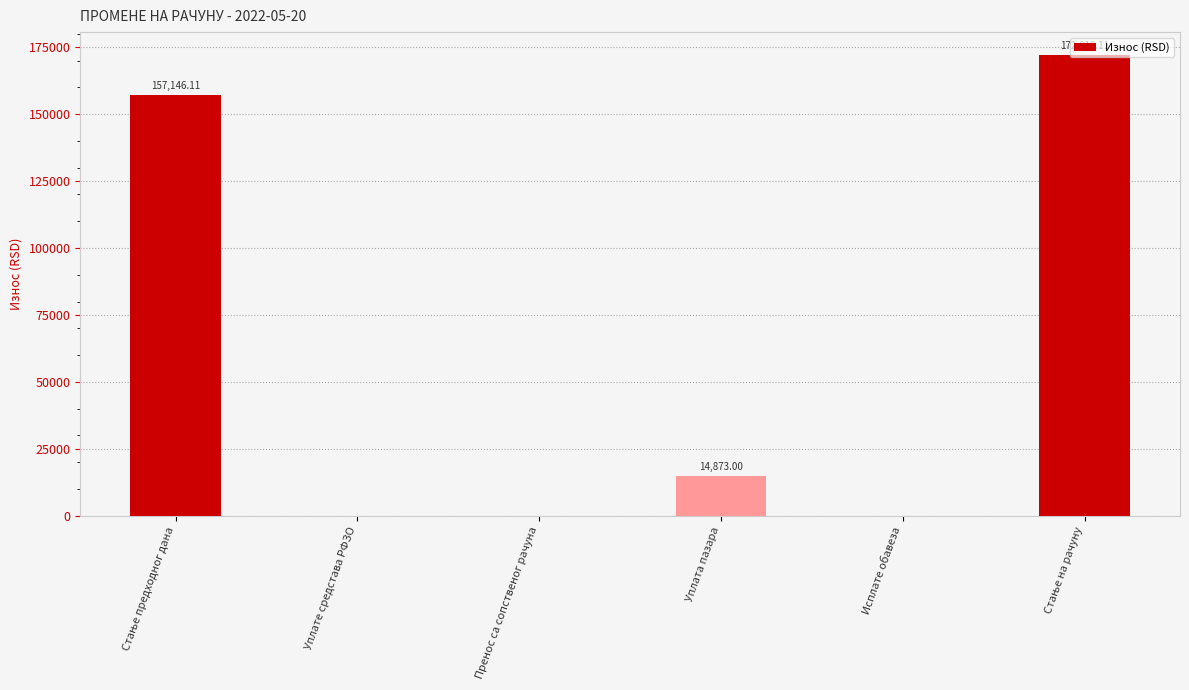

What is the sum of all values?

344038.2